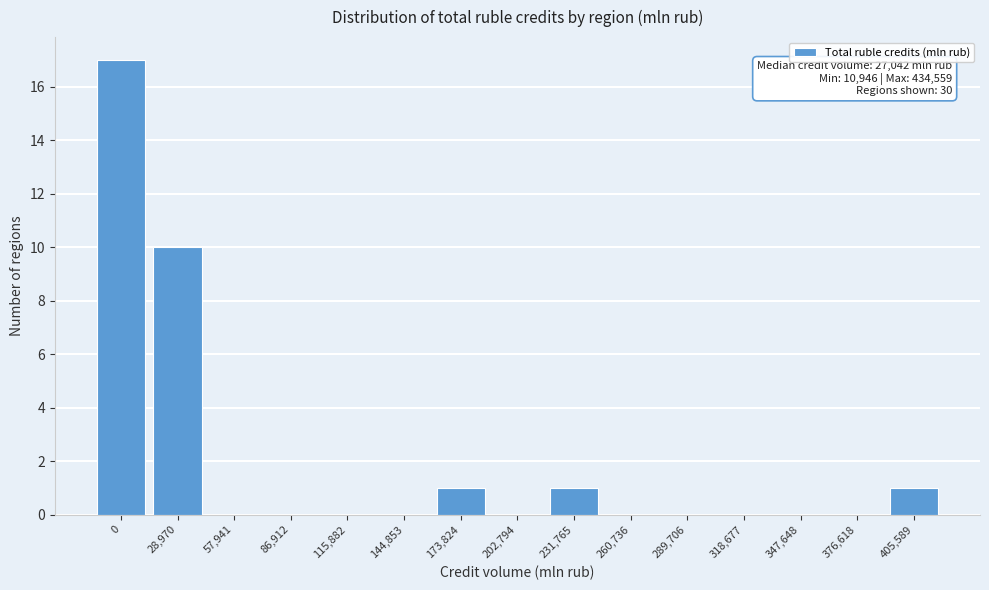

Reading right to left, extract all data points from this chart.

405,589=1	376,618=0	347,648=0	318,677=0	289,706=0	260,736=0	231,765=1	202,794=0	173,824=1	144,853=0	115,882=0	86,912=0	57,941=0	28,970=10	0=17